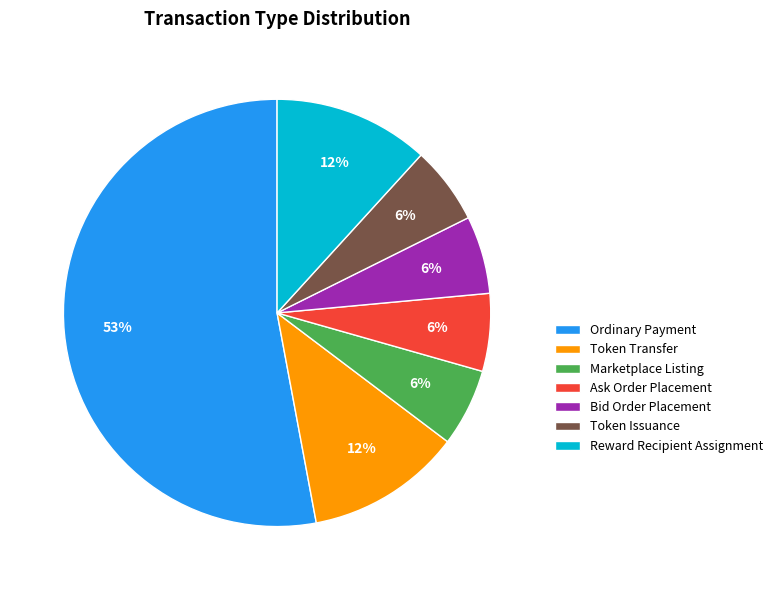

How many slices are in this pie chart?

7